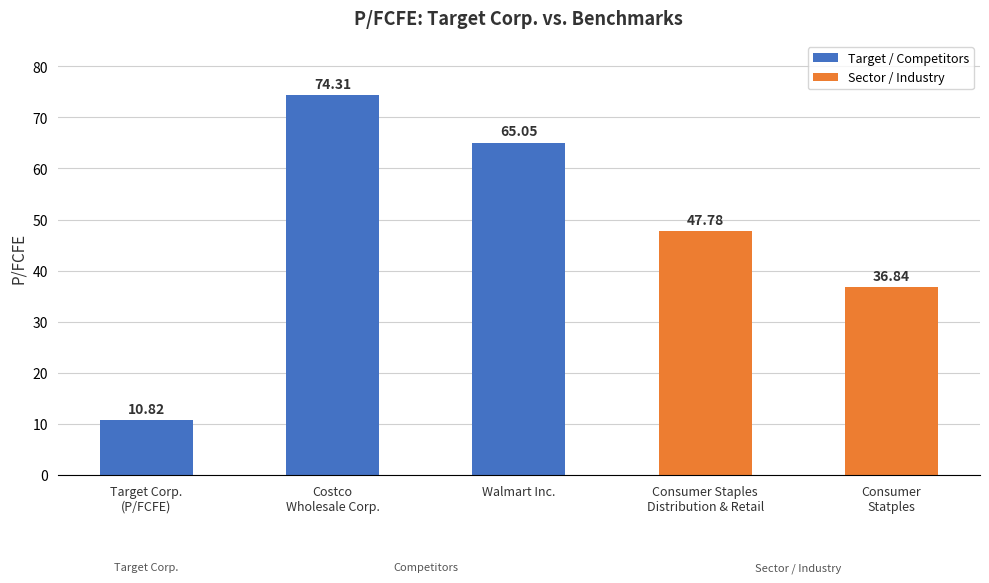

What is the ratio of the value at Walmart Inc. to the value at Consumer
Statples?

1.8